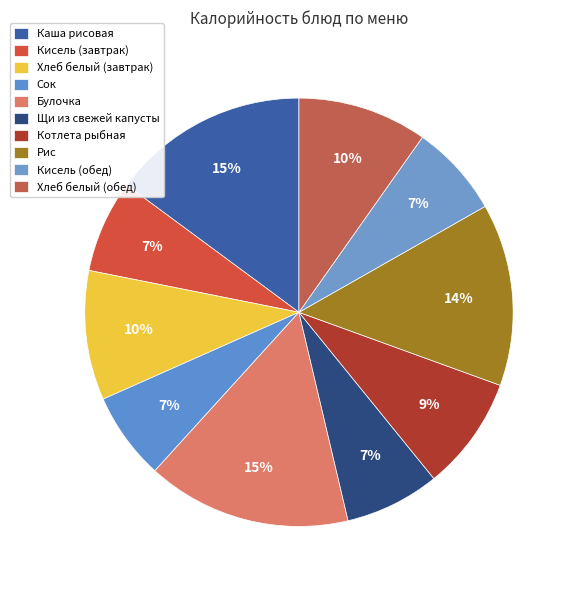

Count the number of slices in the pie.

10